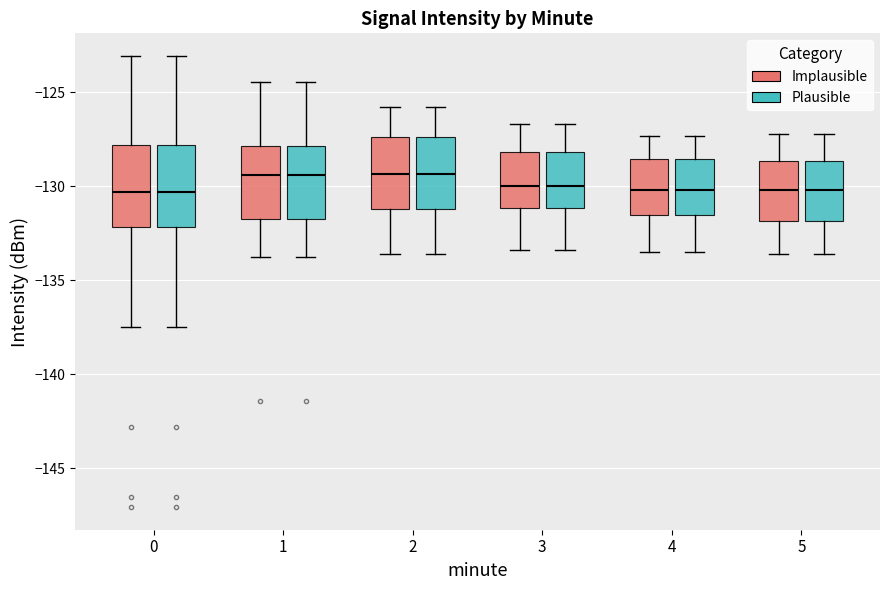

Where is the lower edge of the box for 0 (Plausible) on the y-axis? The values are not printed on the chart, so give them approximately, as read against the axis.

-132.0